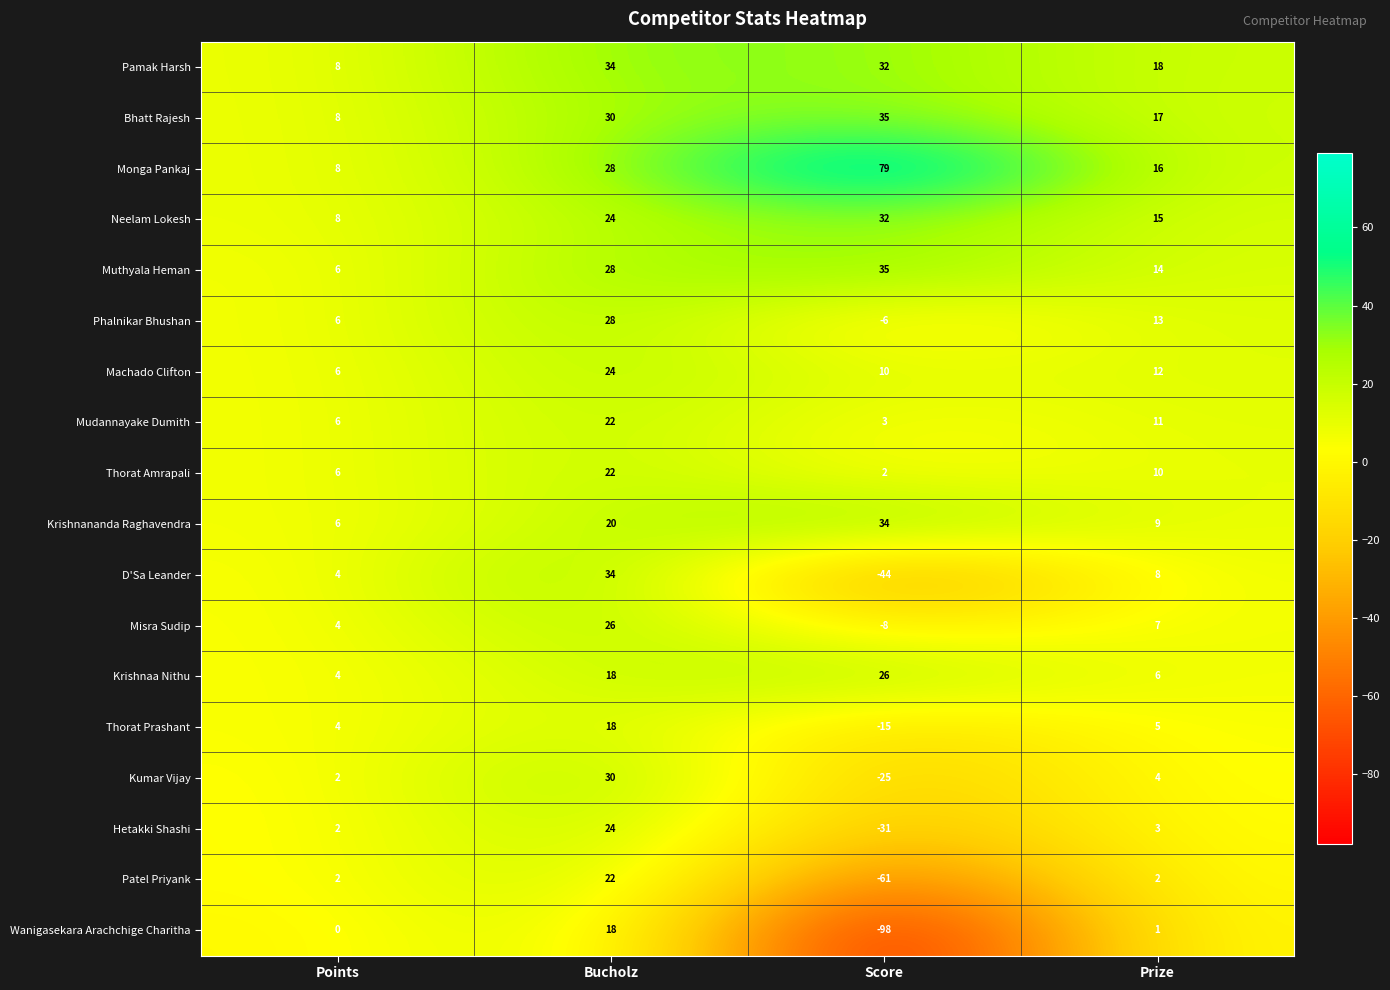

Which series has the largest range (max minus min)?

Wanigasekara Arachchige Charitha